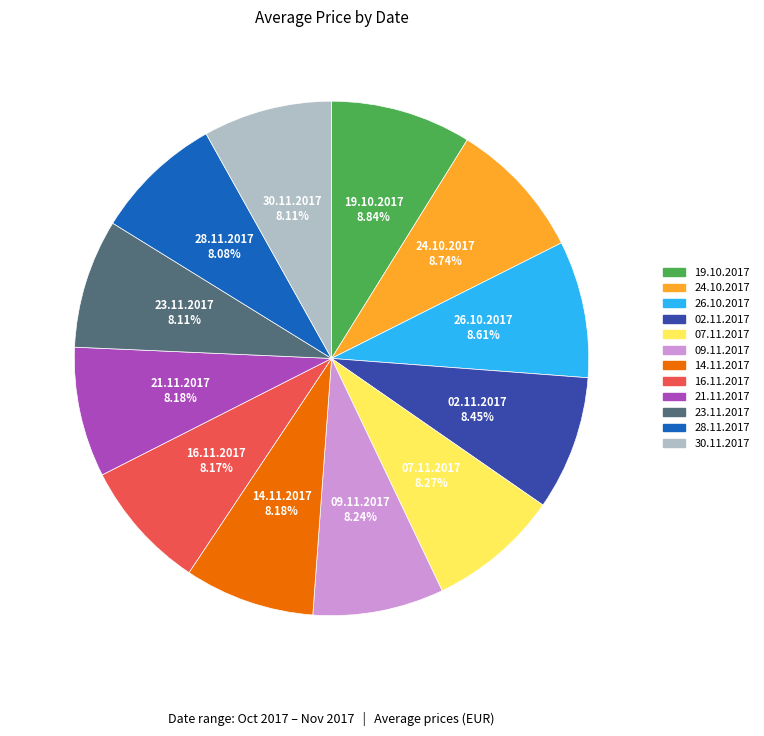

Count the number of slices in the pie.

12